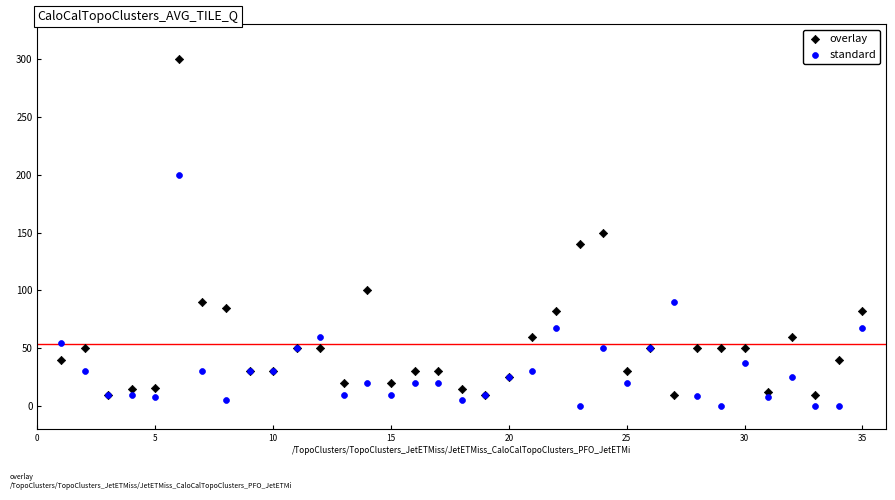

Which series has the widest spread of Y values?

overlay